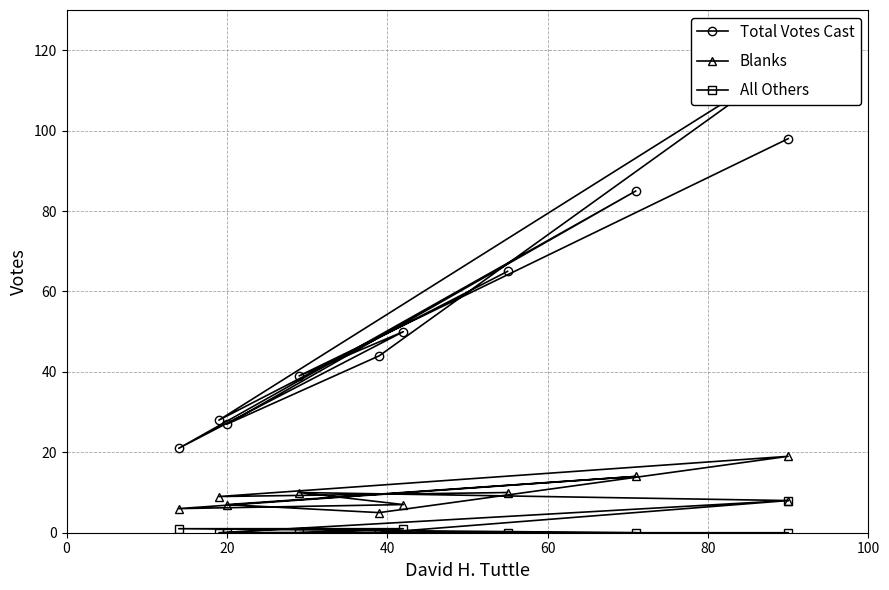

True or false: Blanks and All Others intersect in this chart.

False